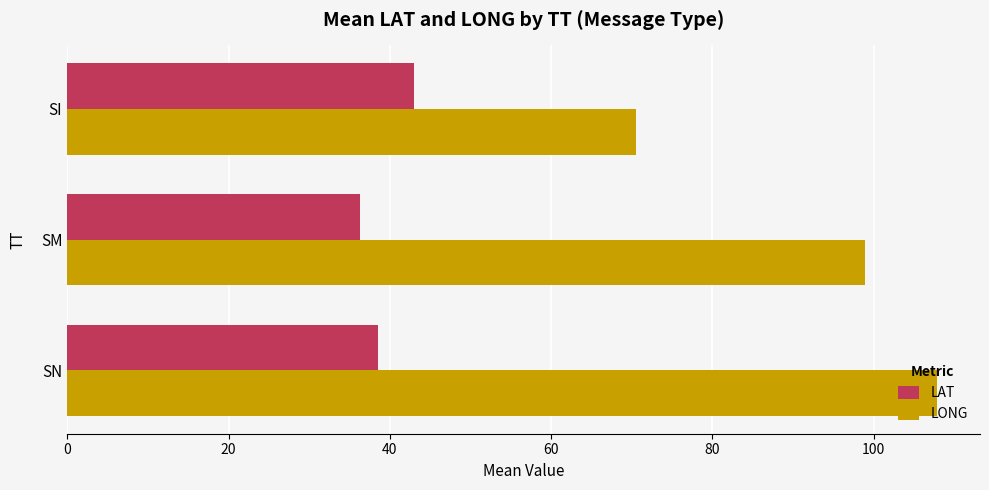

What is the spread (max minus min) of values at SN?

69.3